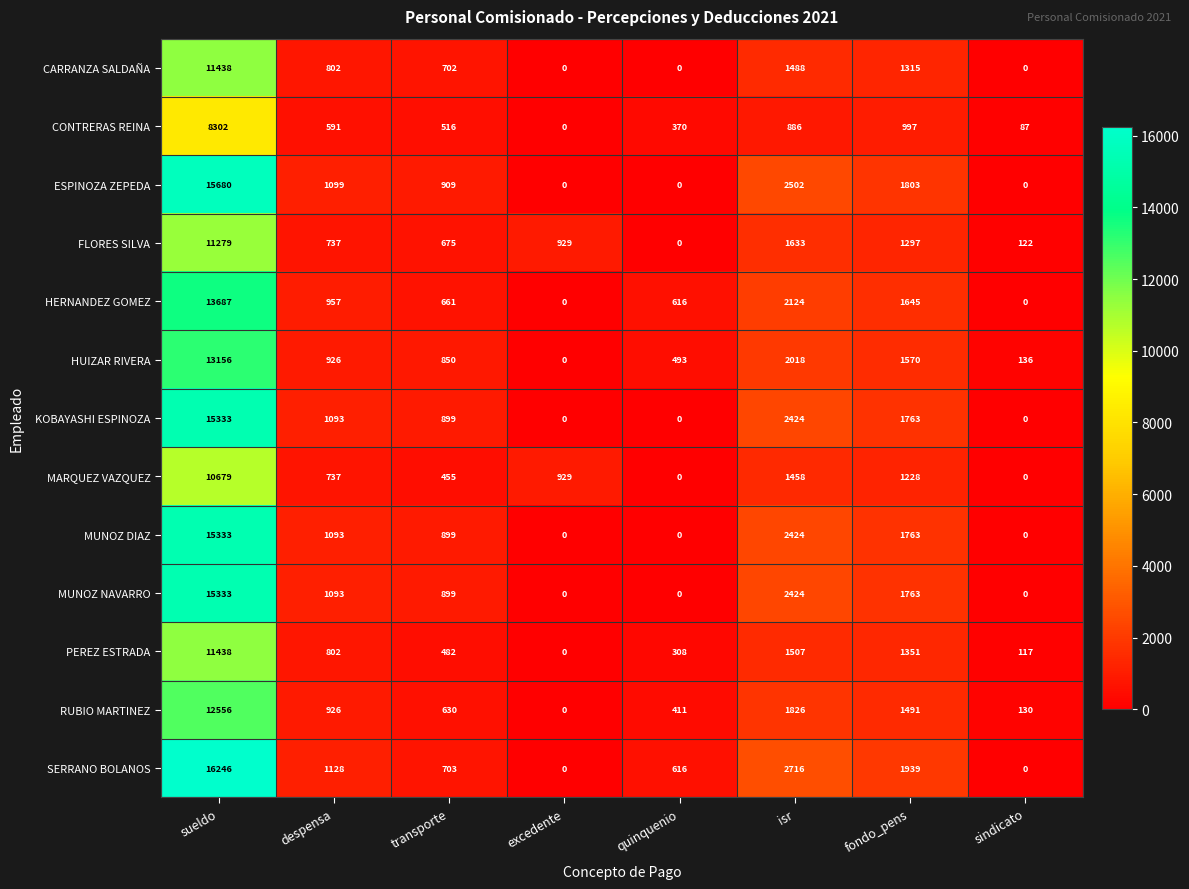

What is the difference between the maximum and minimum values in the RUBIO MARTINEZ series?

12556